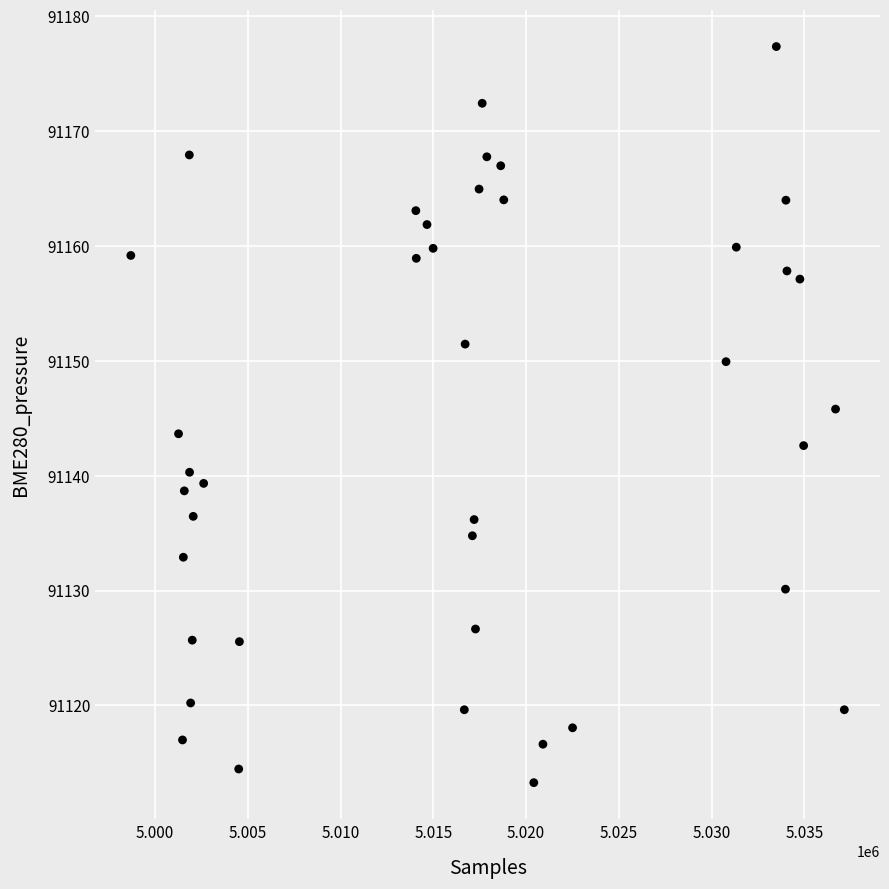

What is the range of Y values (max minus min)?

64.1